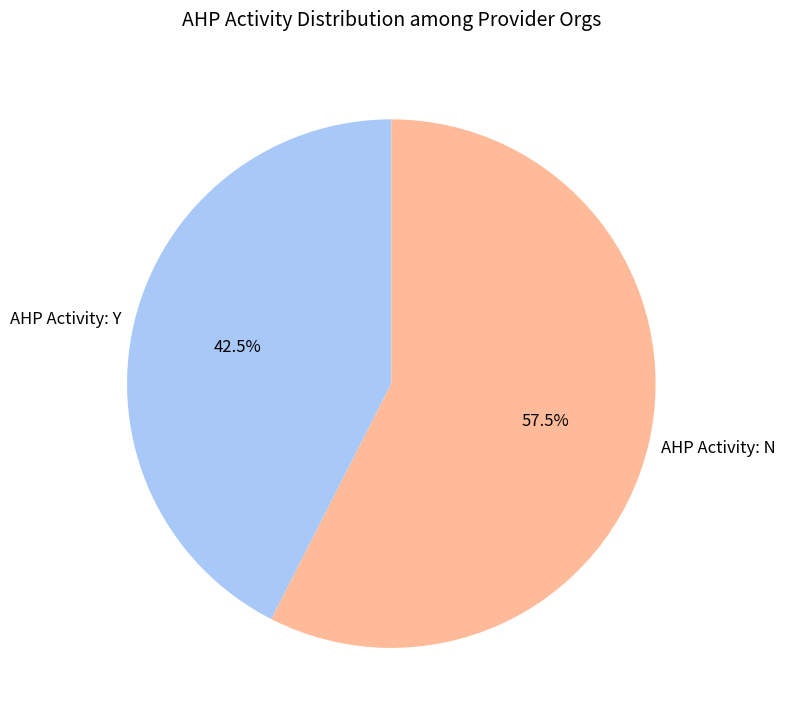

Which category has the smallest portion of the pie?

AHP Activity: Y